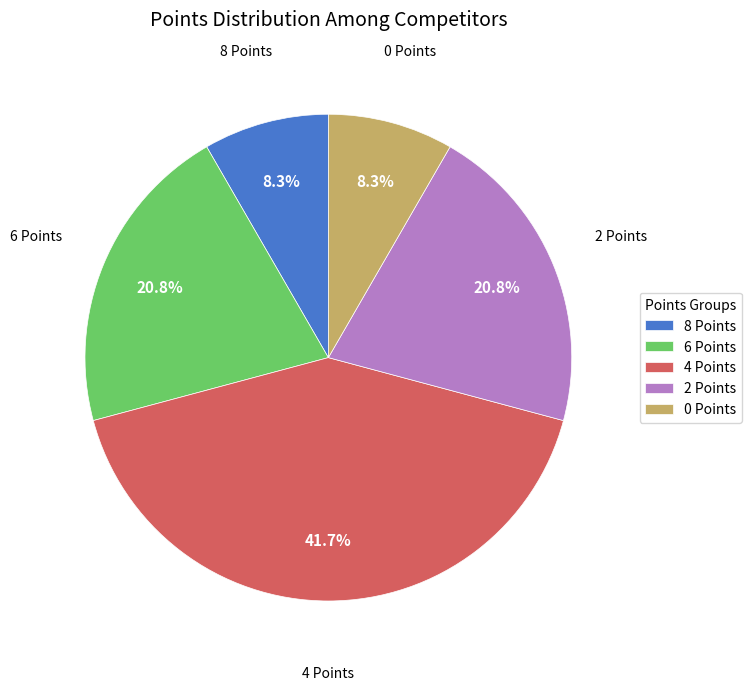

Does 8 Points represent more than half of the total?

No